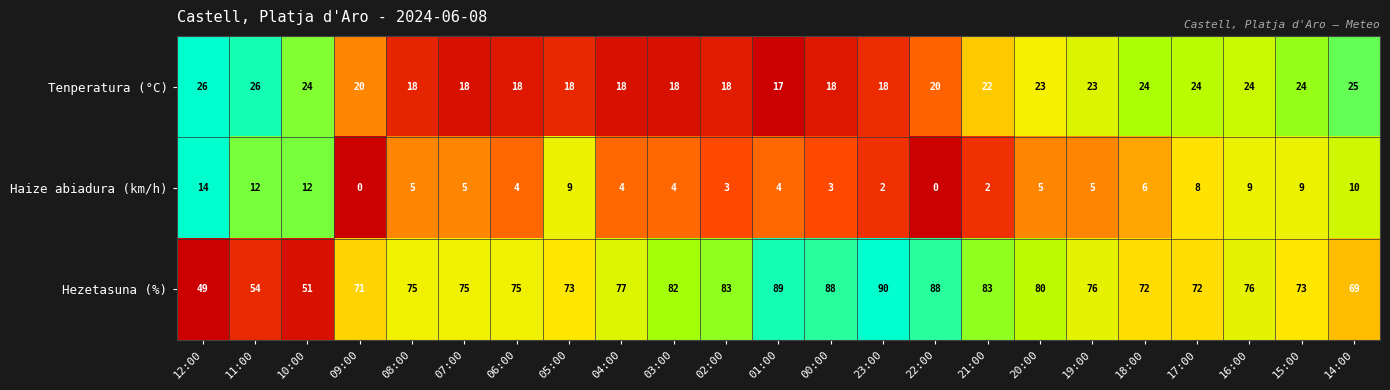

Between 10:00 and 23:00, which series saw the biggest shift?

Hezetasuna (%)